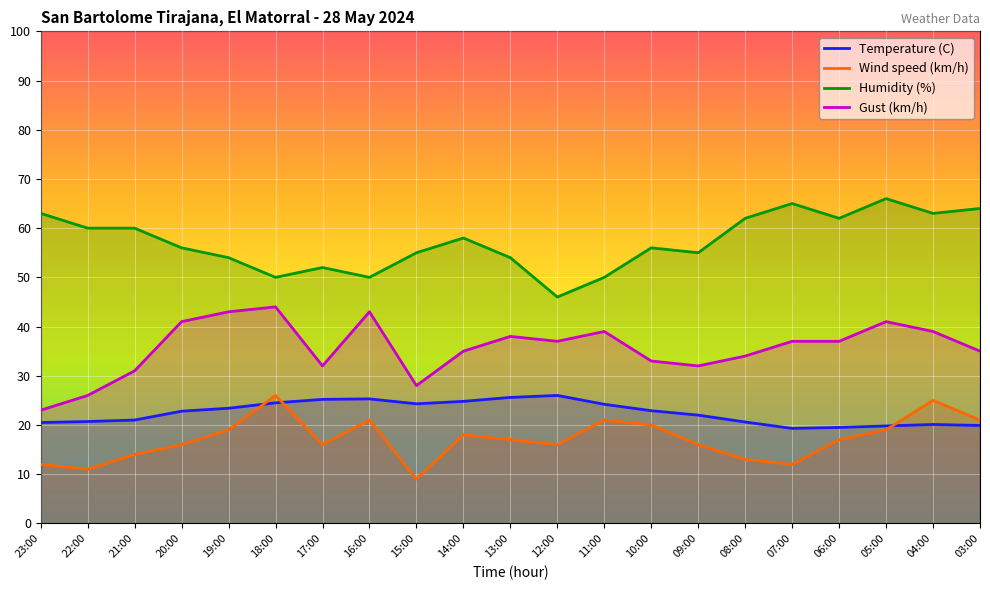

What position from the right is 05:00?

3